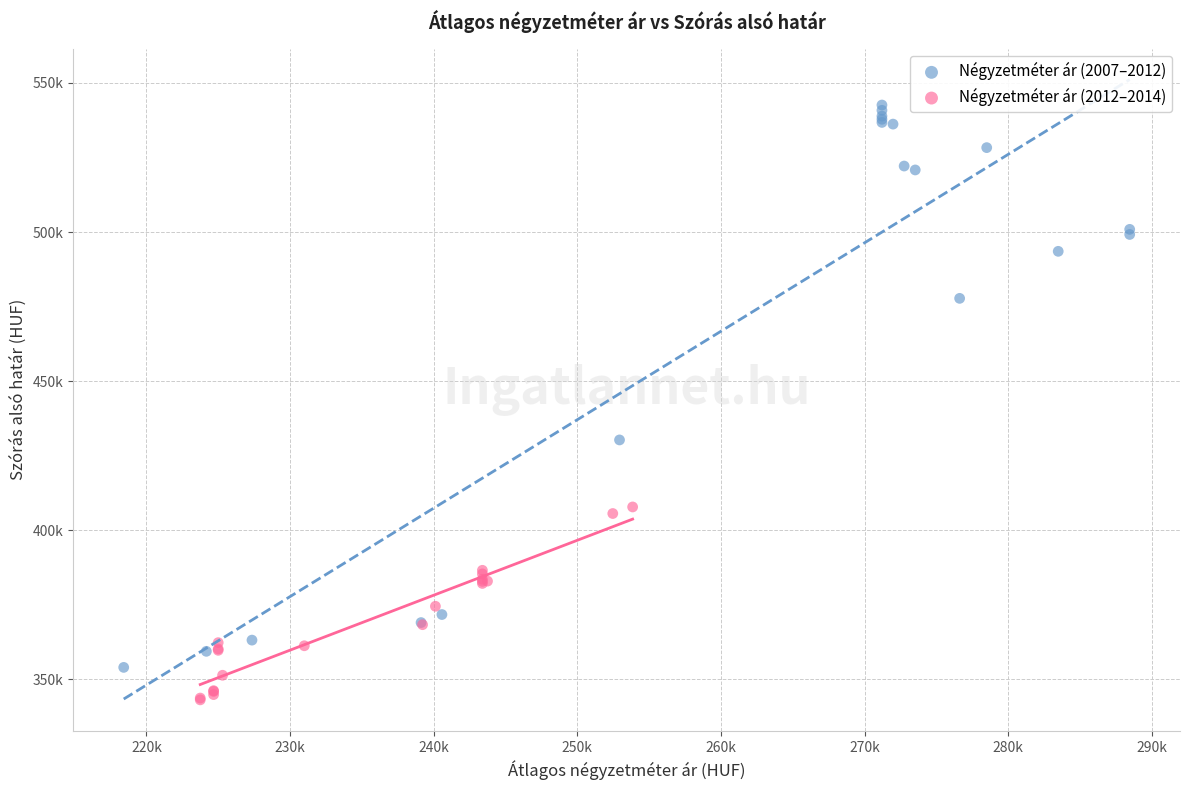

What are all the series names shown in the legend?

Négyzetméter ár (2007–2012), Négyzetméter ár (2012–2014)